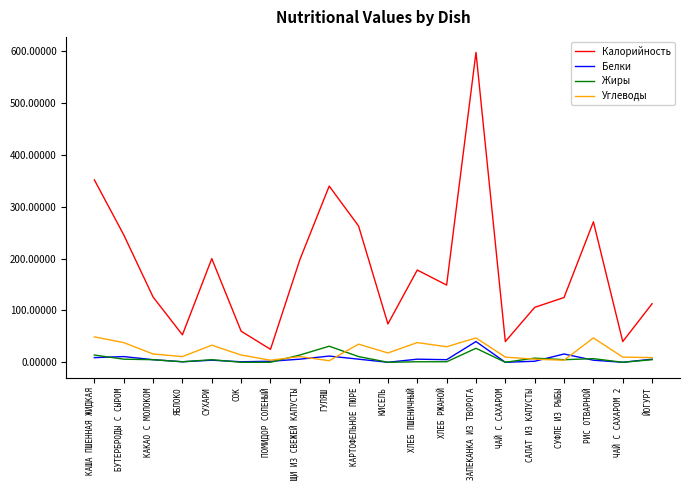

Which series has the widest spread of values?

Калорийность